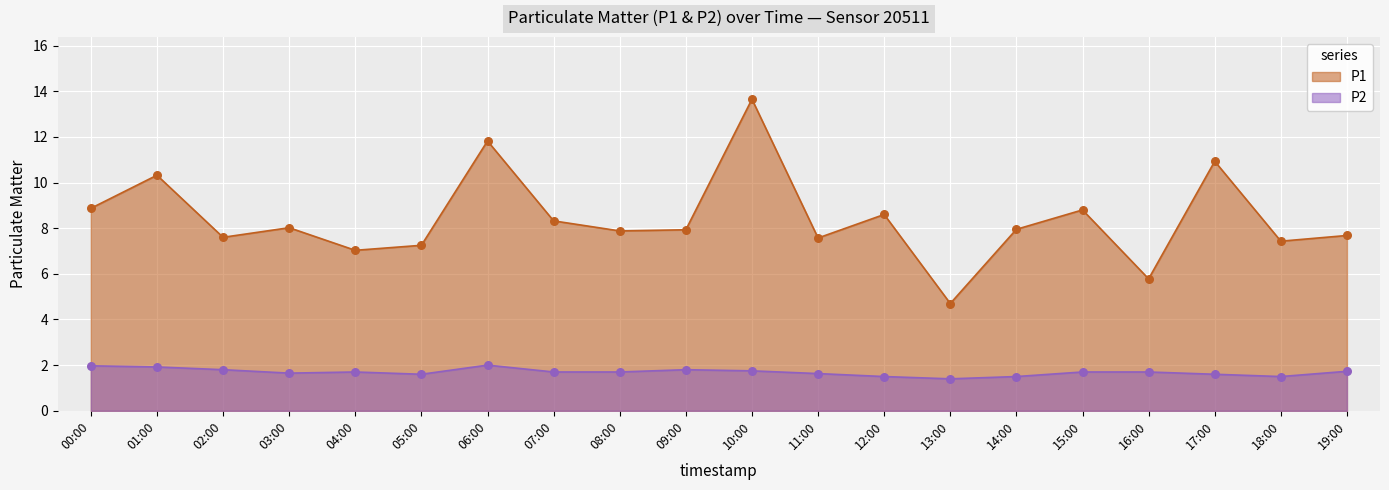

What are all the series names shown in the legend?

P1, P2